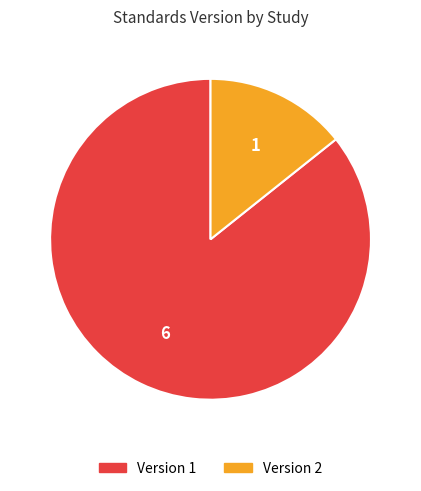

Is there any slice that represents more than half of the pie?

Yes